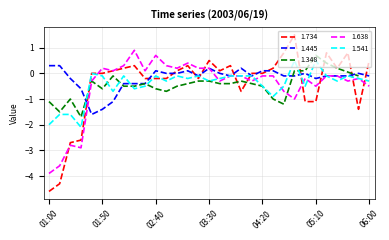

The 1.541 series shows -0.1 at 01:50. True or false?

True